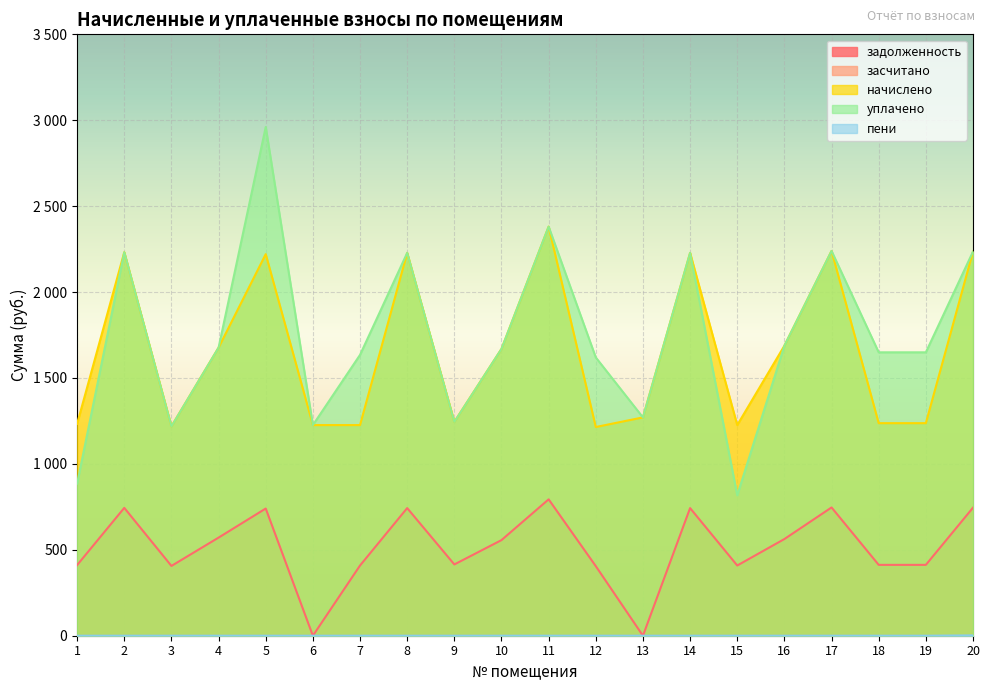

What is the average value of the уплачено series?

1737.7